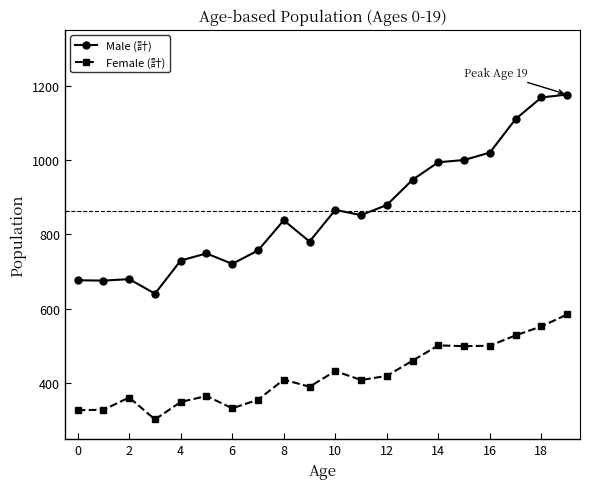

What is the value of the Female (計) point at the 16th from the left?

500